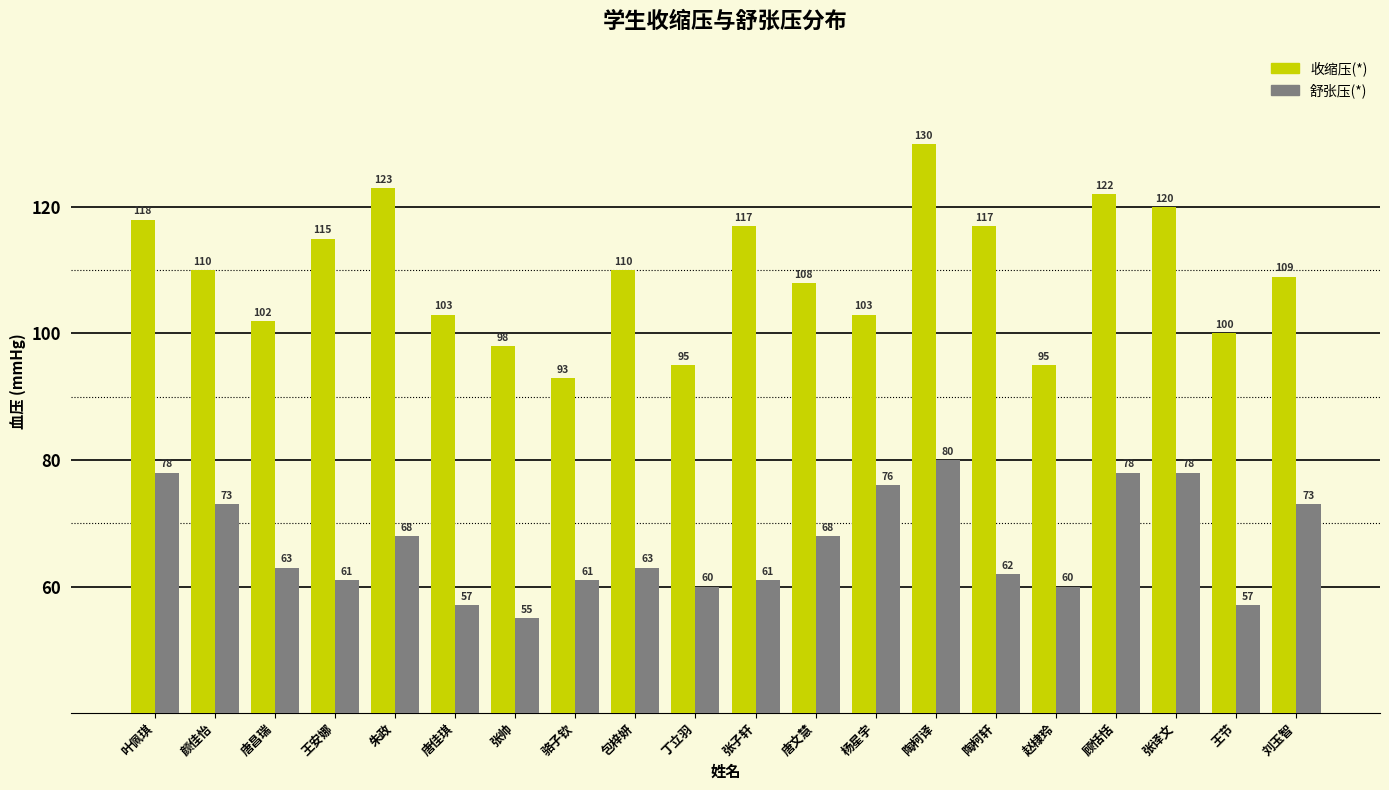

What are all the series names shown in the legend?

收缩压(*), 舒张压(*)